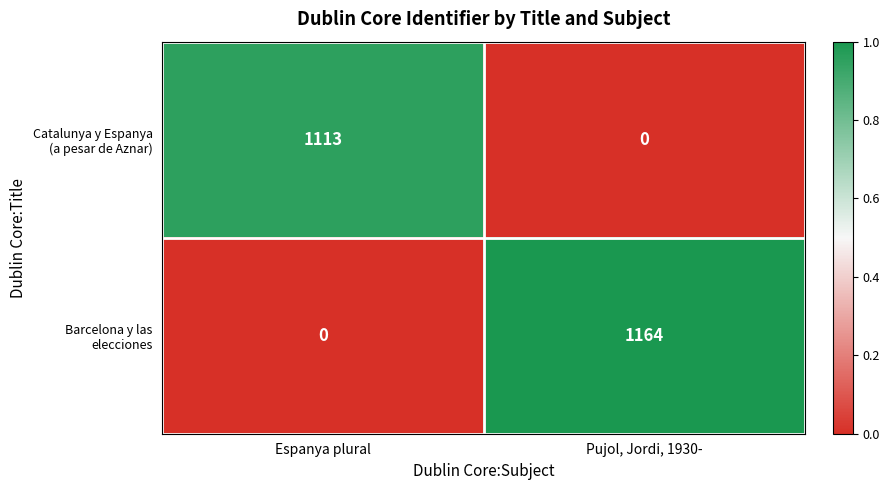

What is the maximum value shown in the chart?

1164